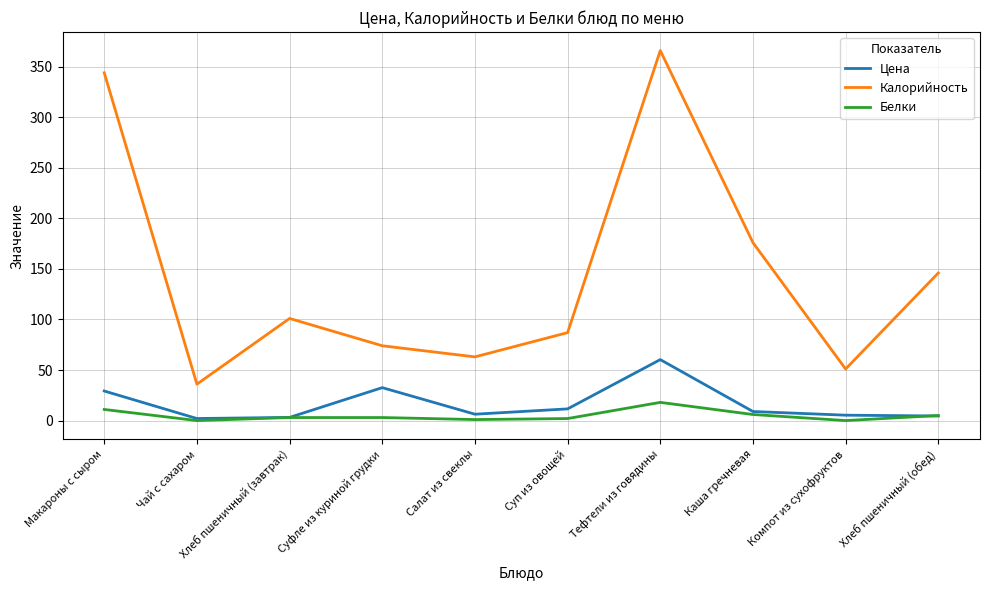

What is the difference between the Белки values at Тефтели из говядины and Макароны с сыром?

7.0